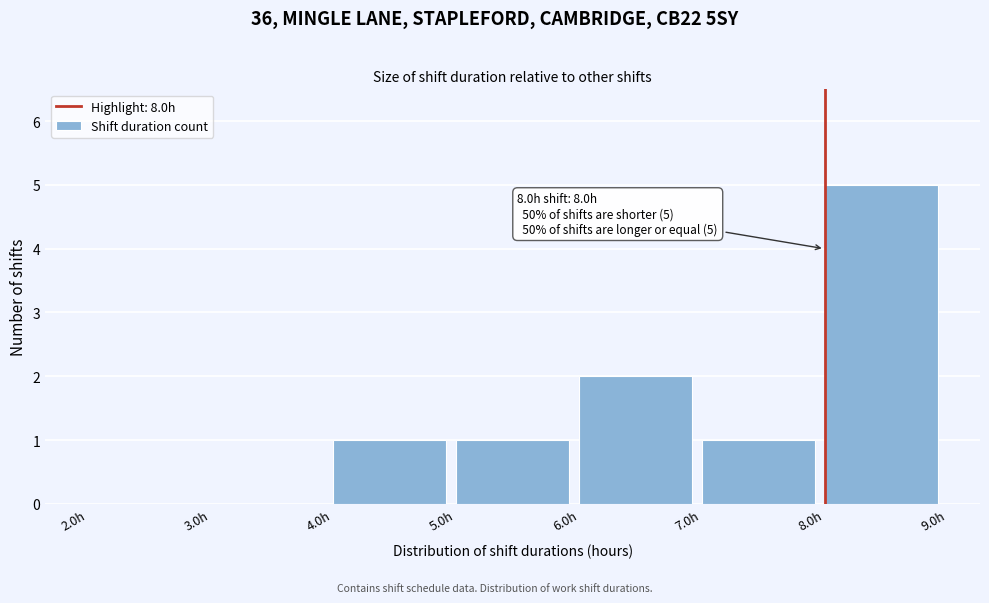

Which range on the x-axis has the tallest bar?

8 to 9